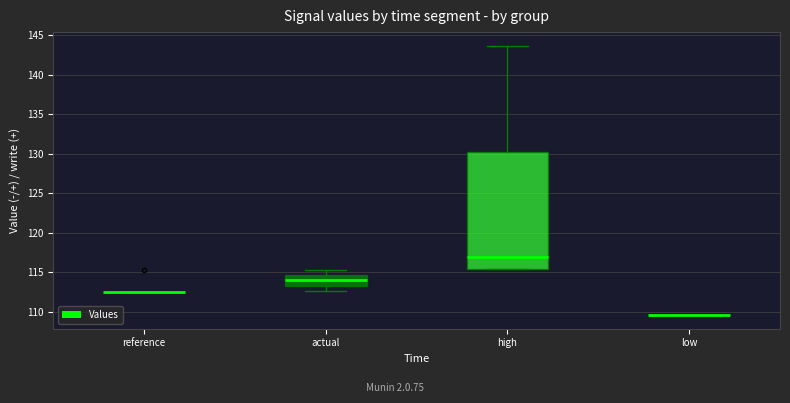

Where does the lower whisker of the box for actual end on the y-axis? The values are not printed on the chart, so give them approximately, as read against the axis.

112.5